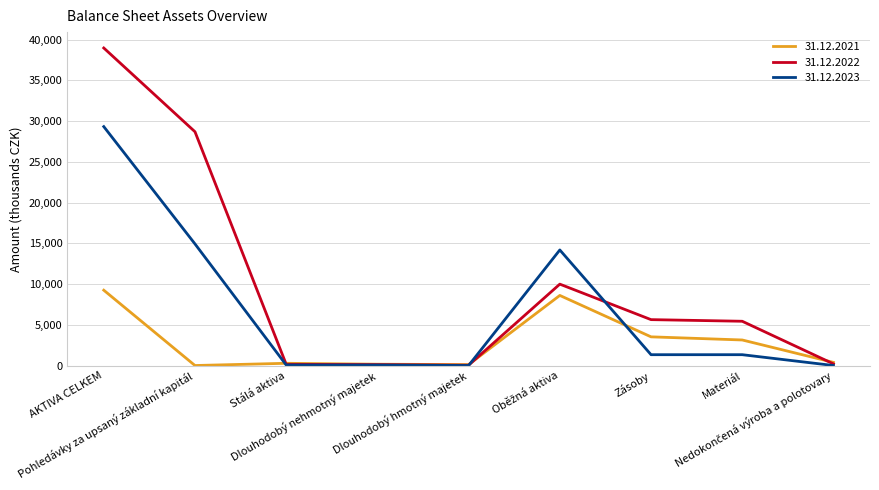

What is the greatest value displayed?

38970